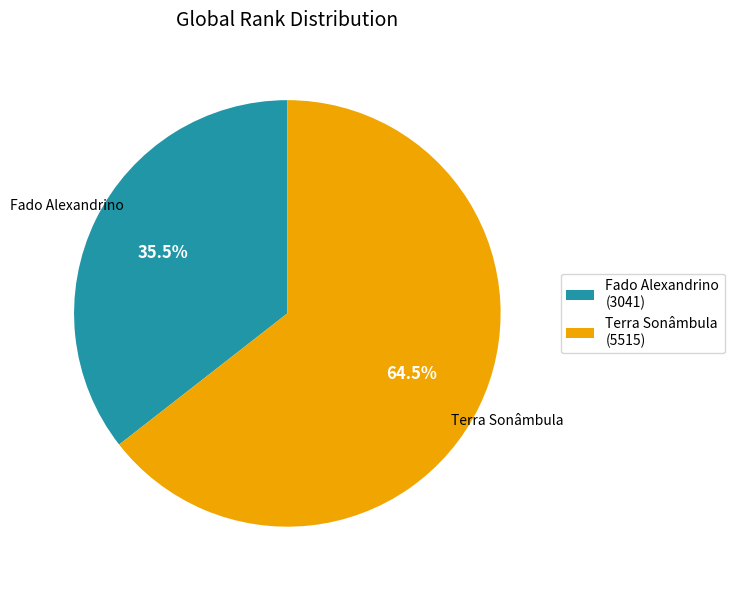

Is it true that Terra Sonâmbula is 54% of the pie?

False